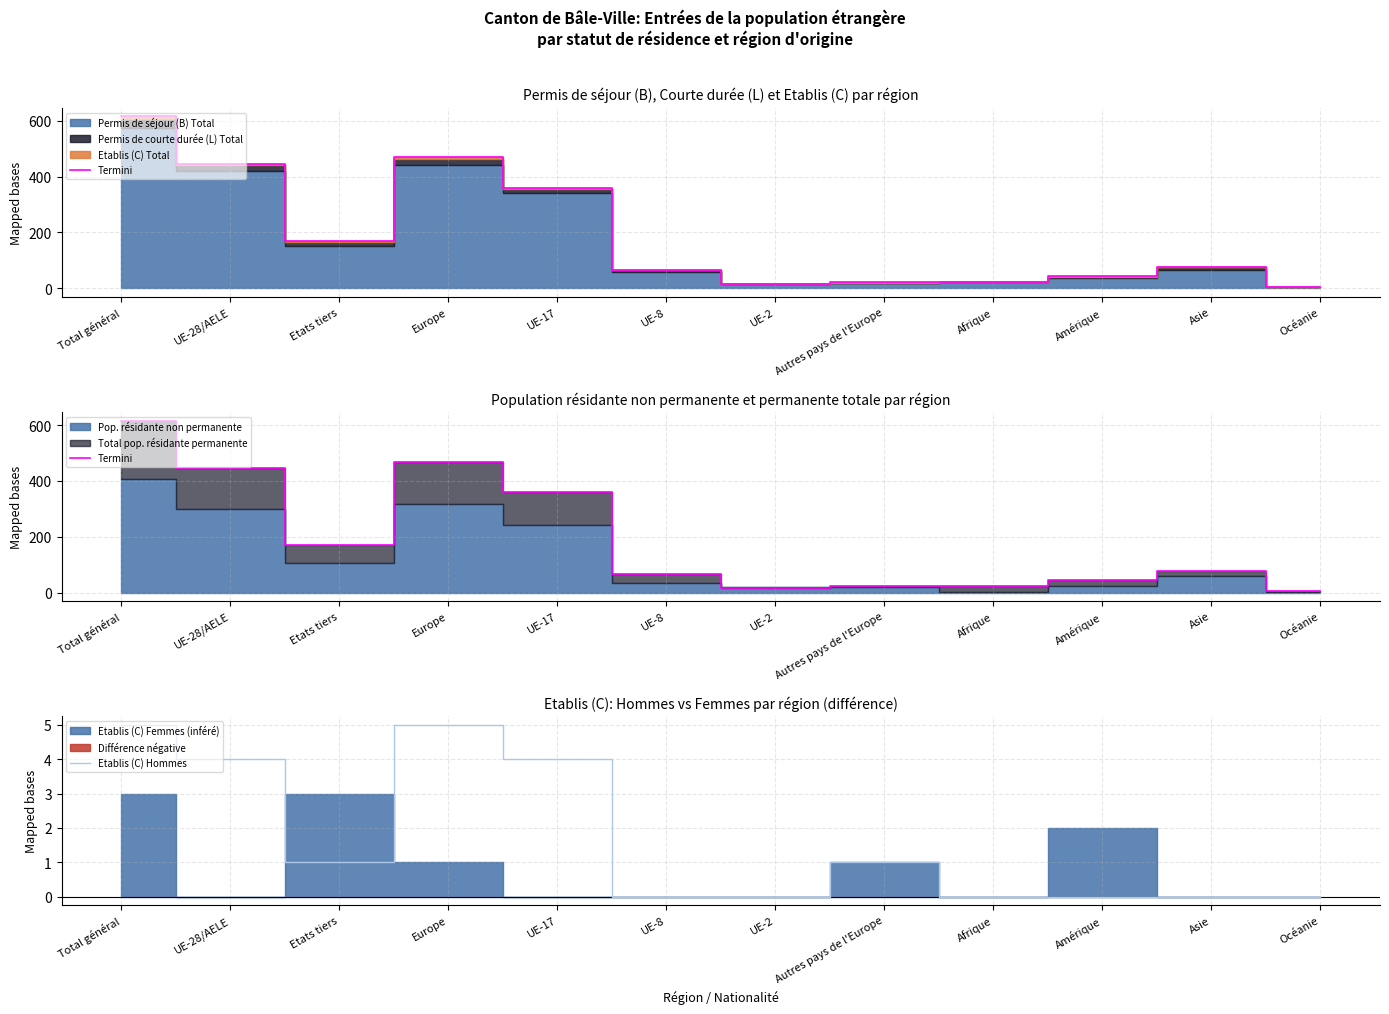

How many interior local valleys does the Etablis (C) Hommes series have?

1